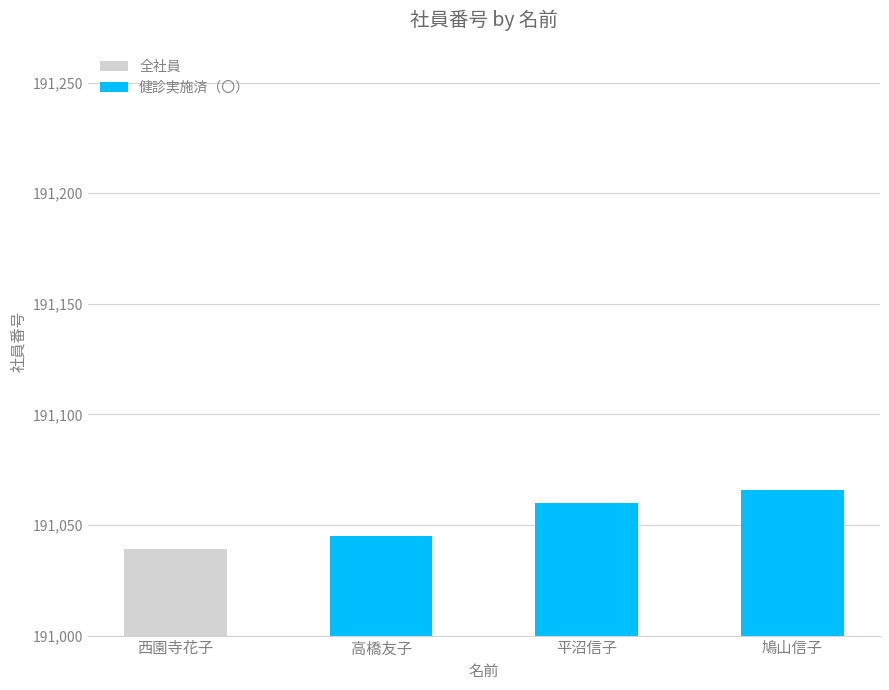

What is the value of the 健診実施済（〇） bar at the 4th from the left?

191066